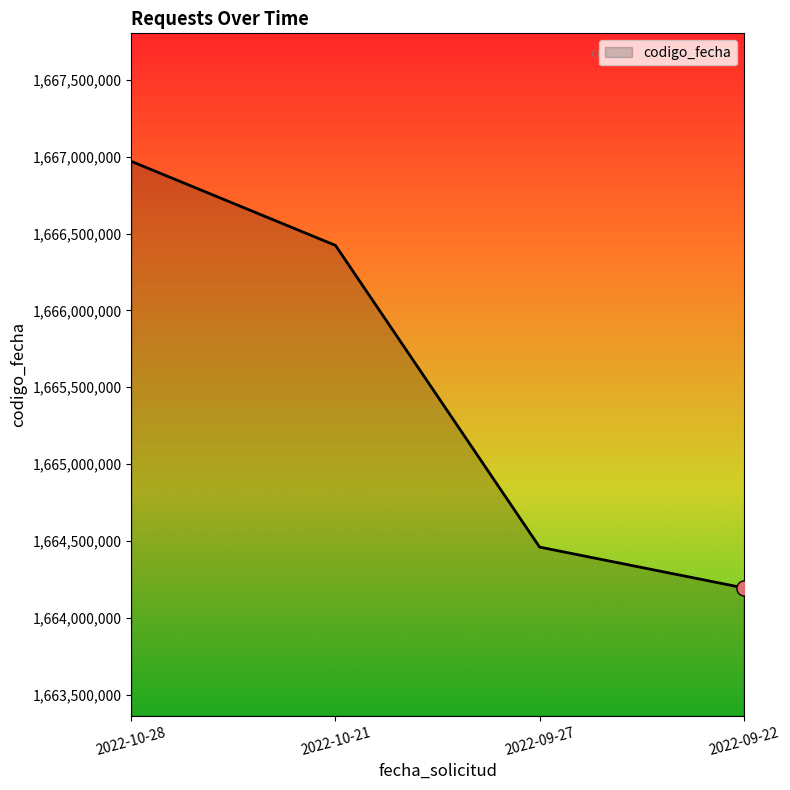

What is the ratio of the value at 2022-10-21 to the value at 2022-09-27?

1.0